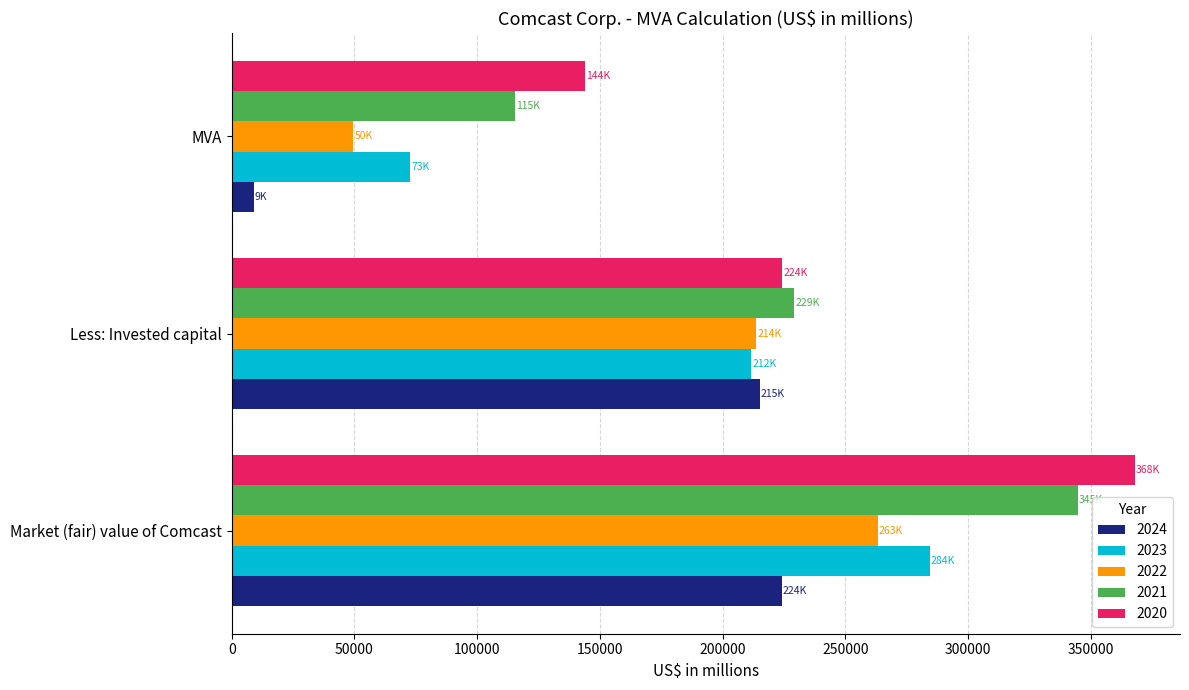

Which label corresponds to the largest value in the chart?

Market (fair) value of Comcast